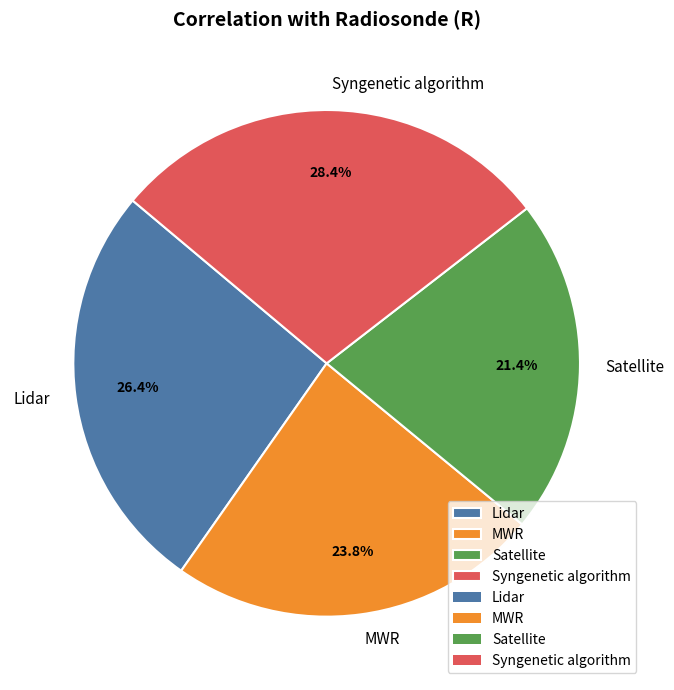

True or false: Syngenetic algorithm accounts for 28% of the total.

True